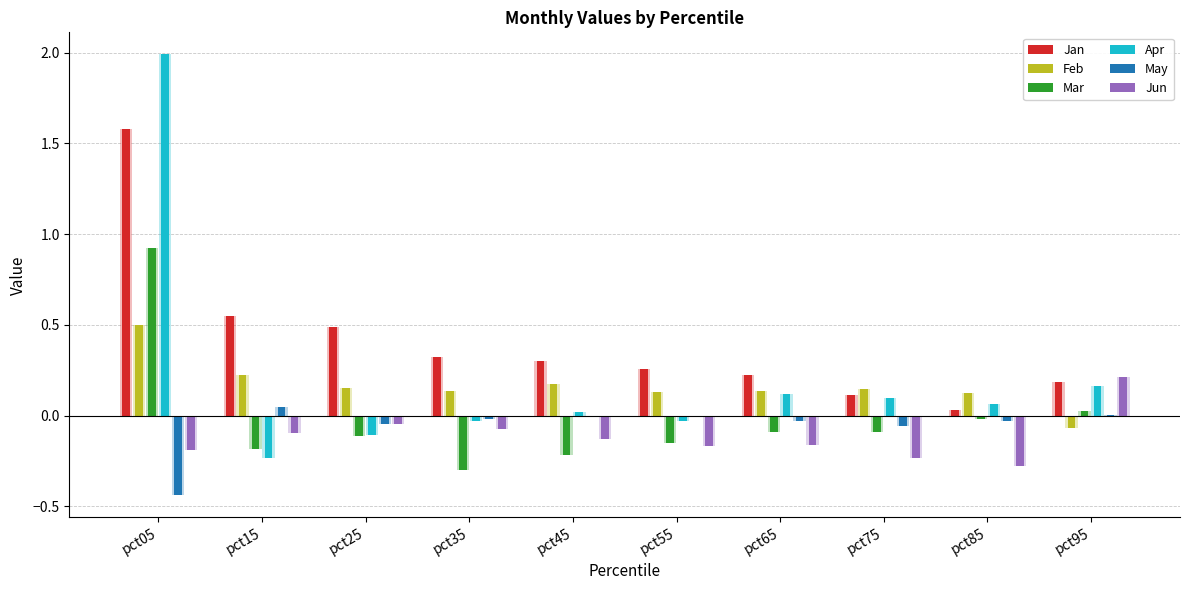

What is the difference between the maximum and minimum values in the Mar series?

1.2